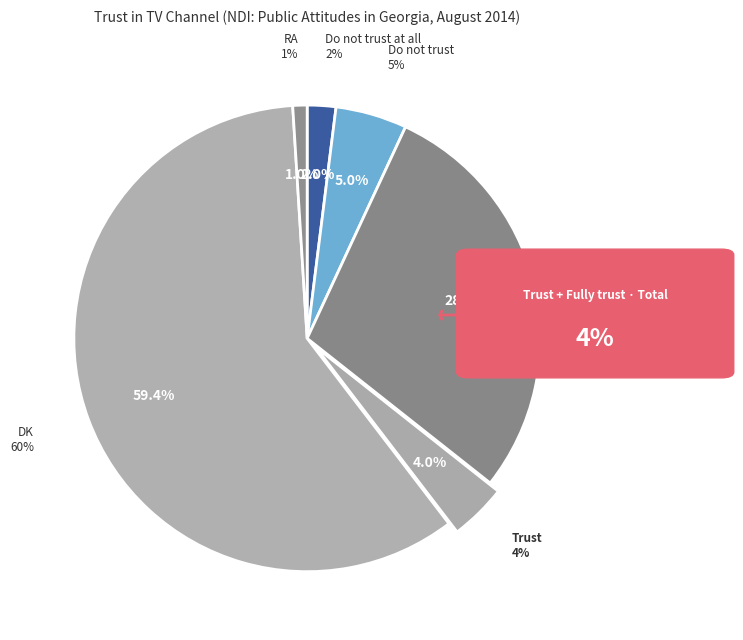

Which has a higher value, Fully trust or RA?

RA